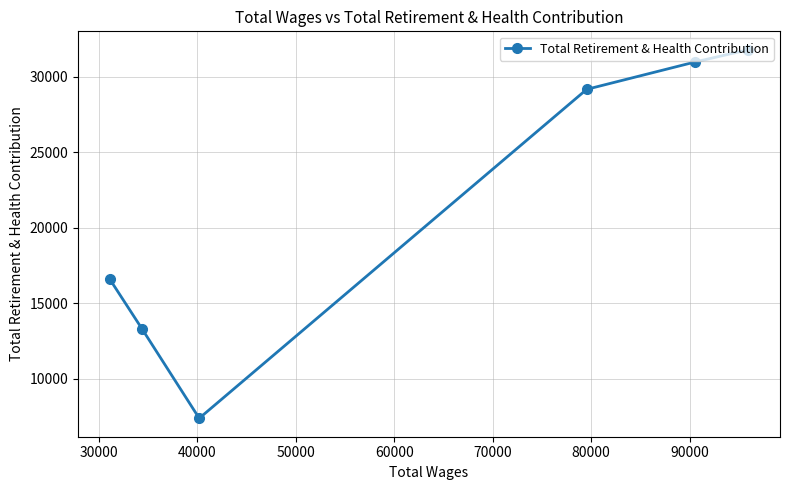

What is the smallest value displayed?

7394